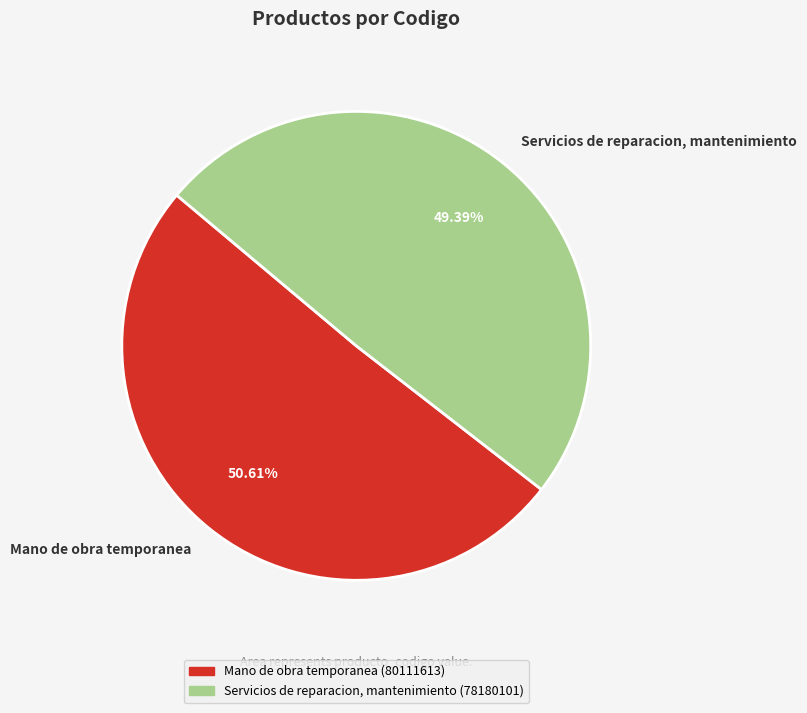

To the nearest percent, what is the combined percentage of Mano de obra temporanea and Servicios de reparacion, mantenimiento?

100%